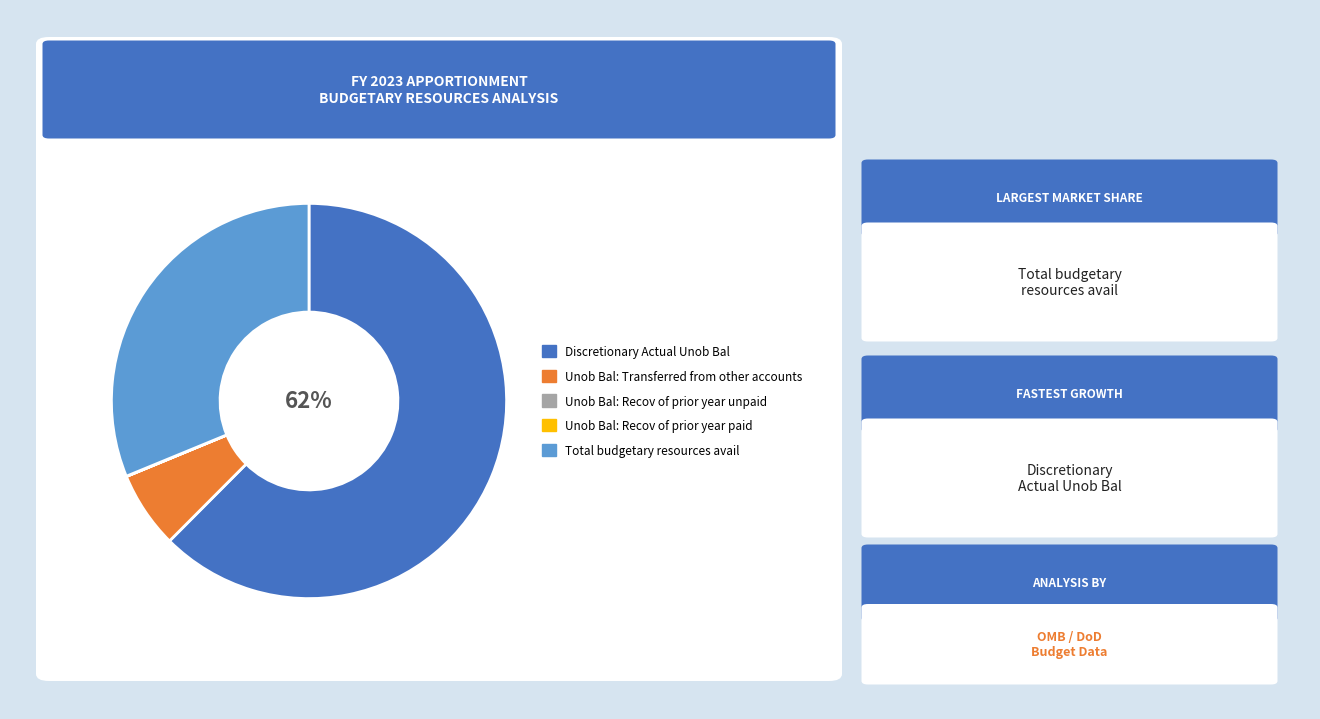

To the nearest percent, what is the average slice percentage?

20%